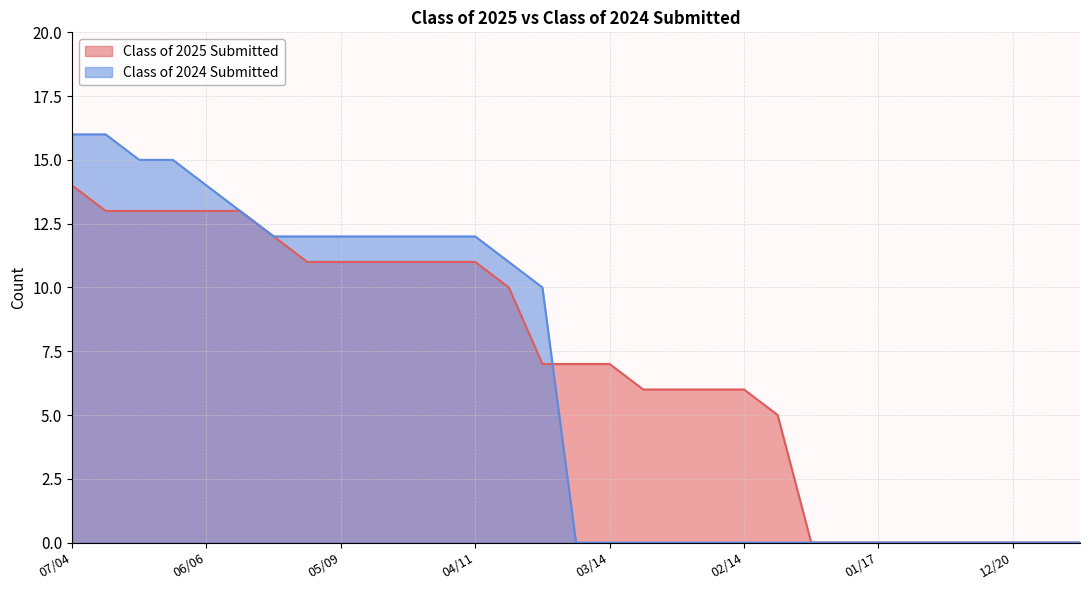

What is the label of the 8th point from the left?

05/16